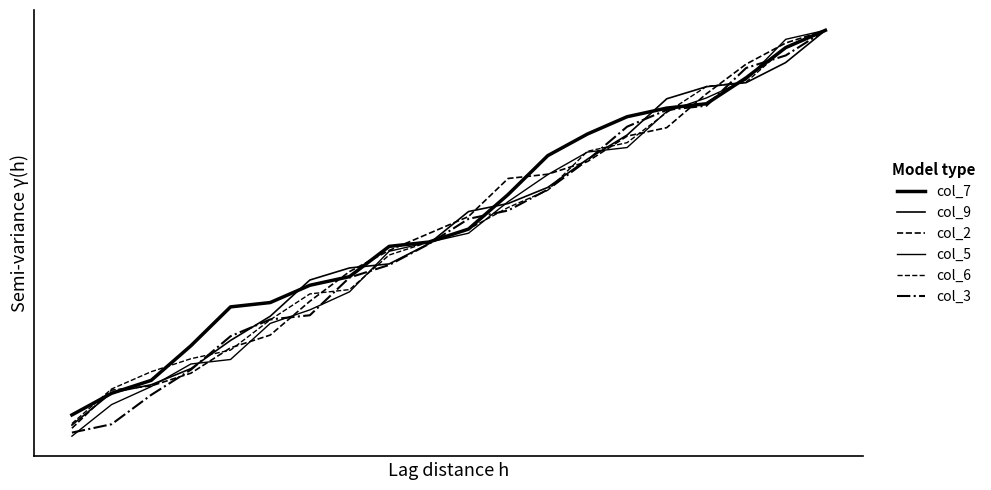

Reading right to left, list all the values displayed in this chart.

col_7: 1.0	1.0	0.9	0.8	0.8	0.8	0.8	0.7	0.6	0.5	0.5	0.5	0.4	0.4	0.3	0.3	0.2	0.2	0.1	0.1
col_9: 1.0	0.9	0.9	0.9	0.8	0.7	0.7	0.6	0.6	0.6	0.5	0.4	0.4	0.4	0.3	0.3	0.2	0.1	0.1	0.0
col_2: 1.0	1.0	0.9	0.8	0.8	0.7	0.7	0.7	0.6	0.6	0.5	0.5	0.4	0.3	0.3	0.2	0.2	0.1	0.1	0.0
col_5: 1.0	1.0	0.9	0.8	0.8	0.7	0.7	0.7	0.6	0.5	0.5	0.5	0.4	0.3	0.3	0.2	0.2	0.1	0.1	0.0
col_6: 1.0	1.0	0.9	0.9	0.8	0.7	0.7	0.6	0.6	0.5	0.5	0.5	0.4	0.4	0.3	0.2	0.2	0.2	0.1	0.1
col_3: 1.0	0.9	0.9	0.8	0.8	0.8	0.7	0.6	0.6	0.5	0.5	0.4	0.4	0.3	0.3	0.3	0.2	0.1	0.1	0.0